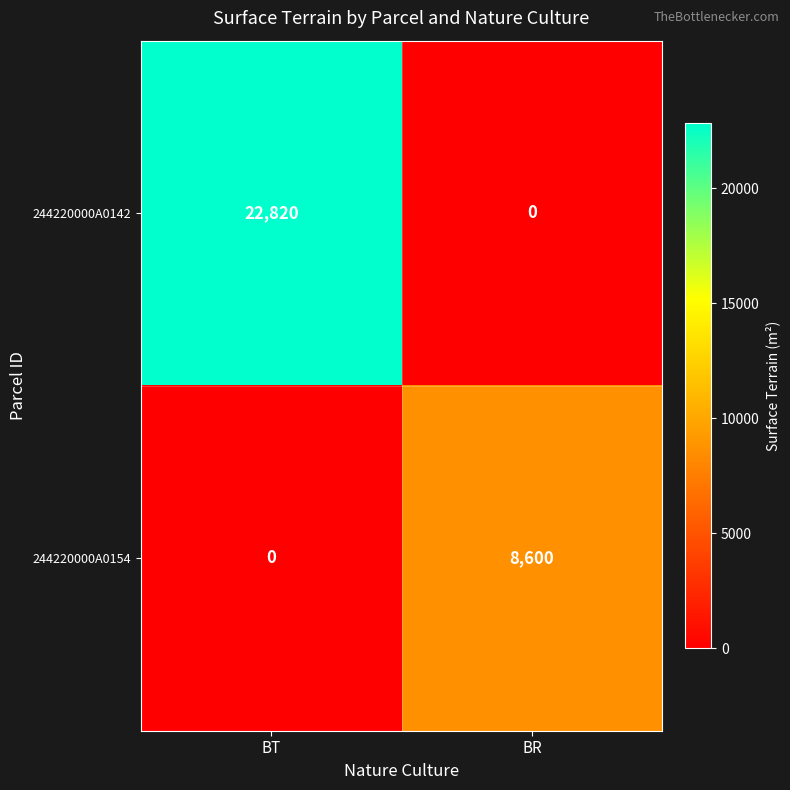

Rank the series at BT from lowest to highest value.

244220000A0154, 244220000A0142